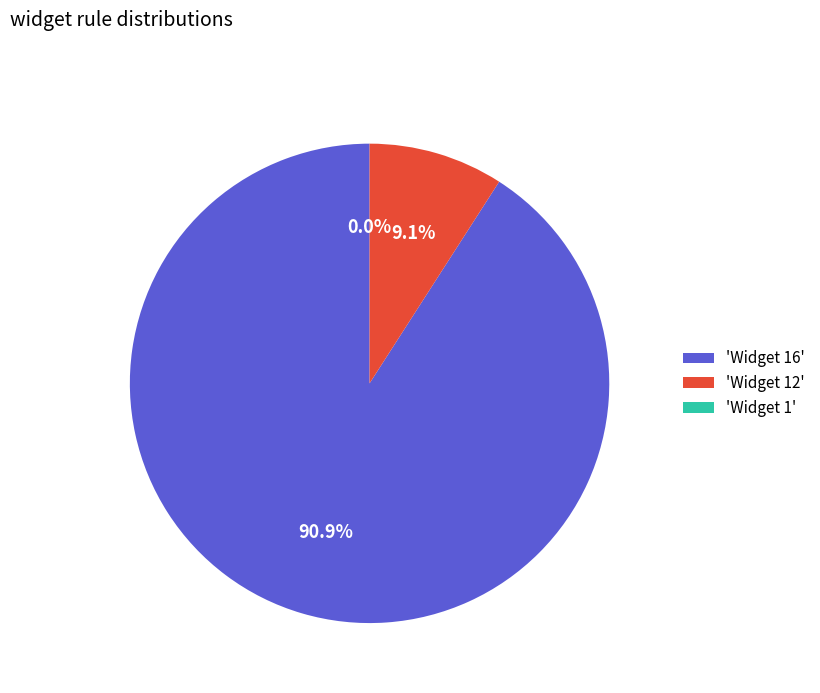

Which category has the smallest portion of the pie?

Widget 1